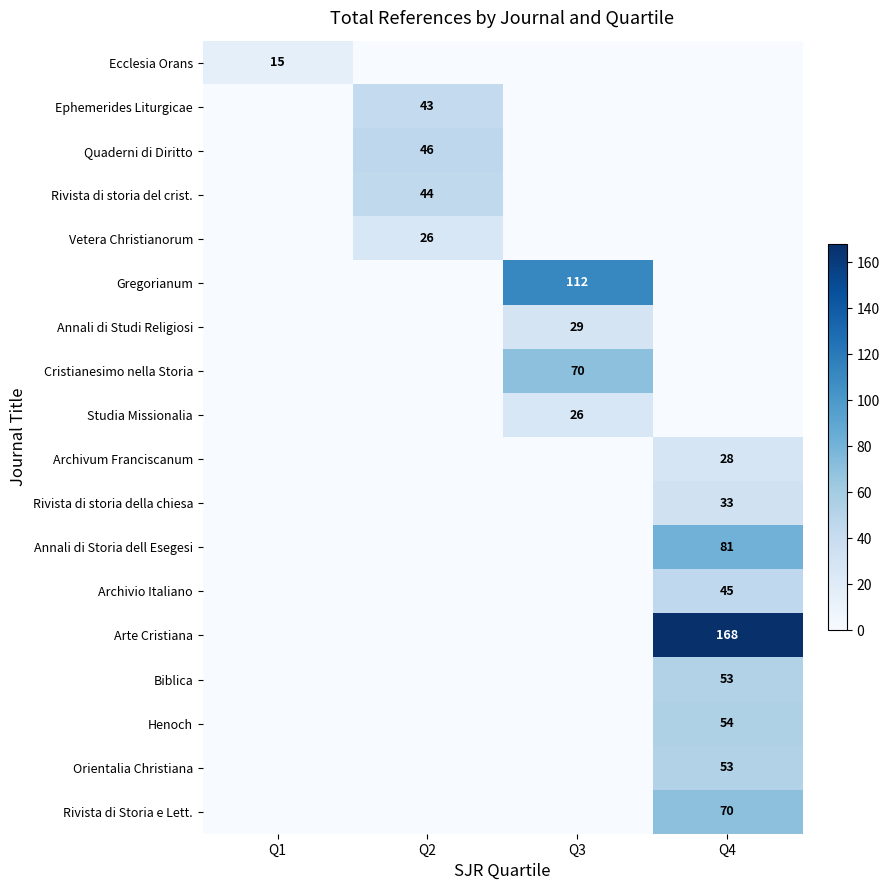

What is the greatest value displayed?

168